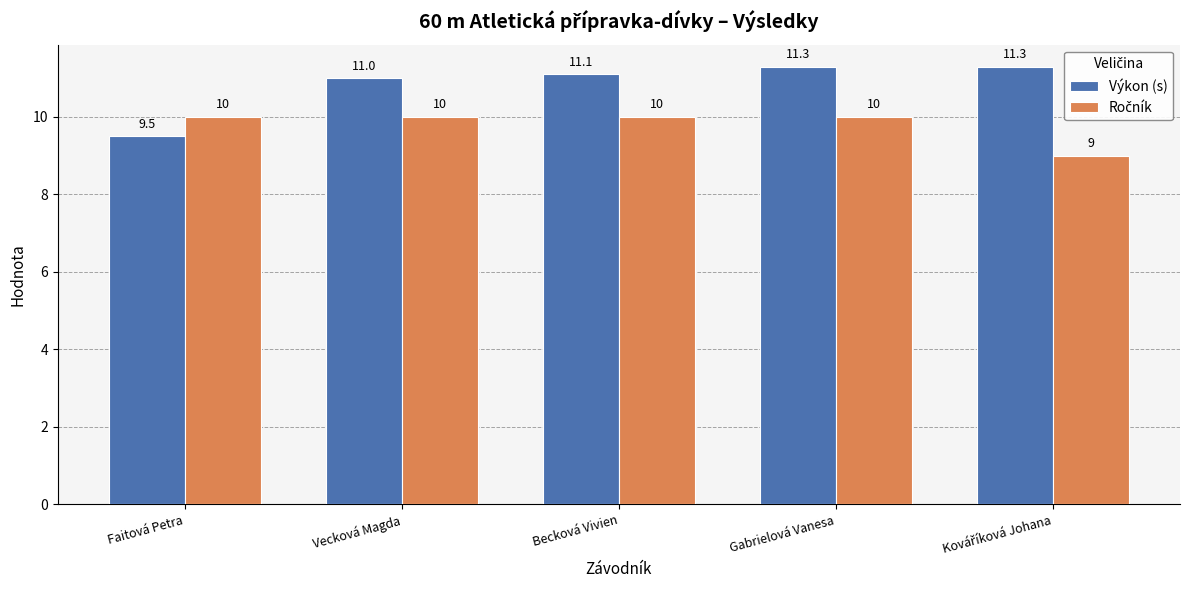

At how many categories does at least one series exceed 9?

5